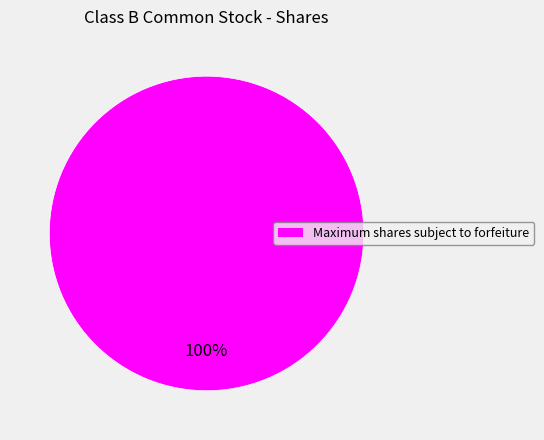

Is there any slice that represents more than half of the pie?

Yes